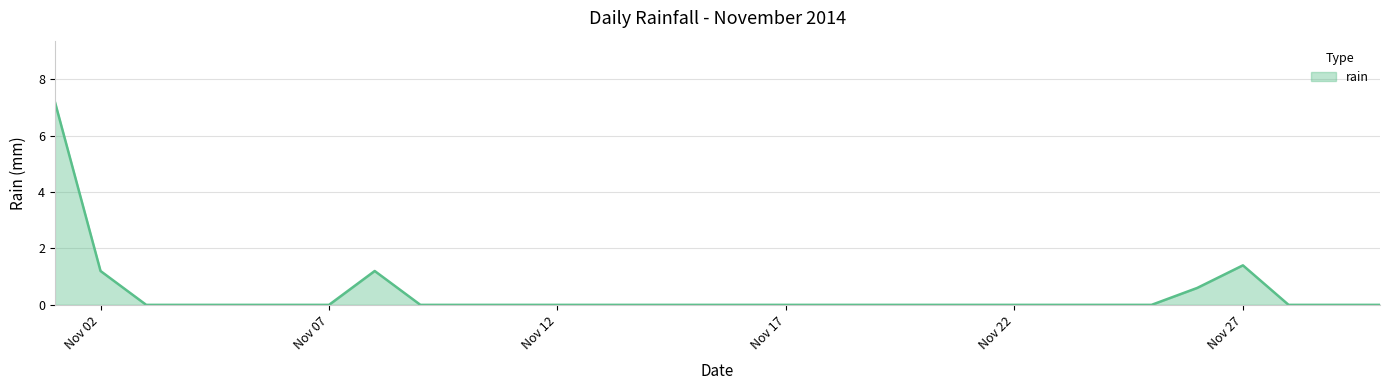

What is the maximum value shown in the chart?

7.2